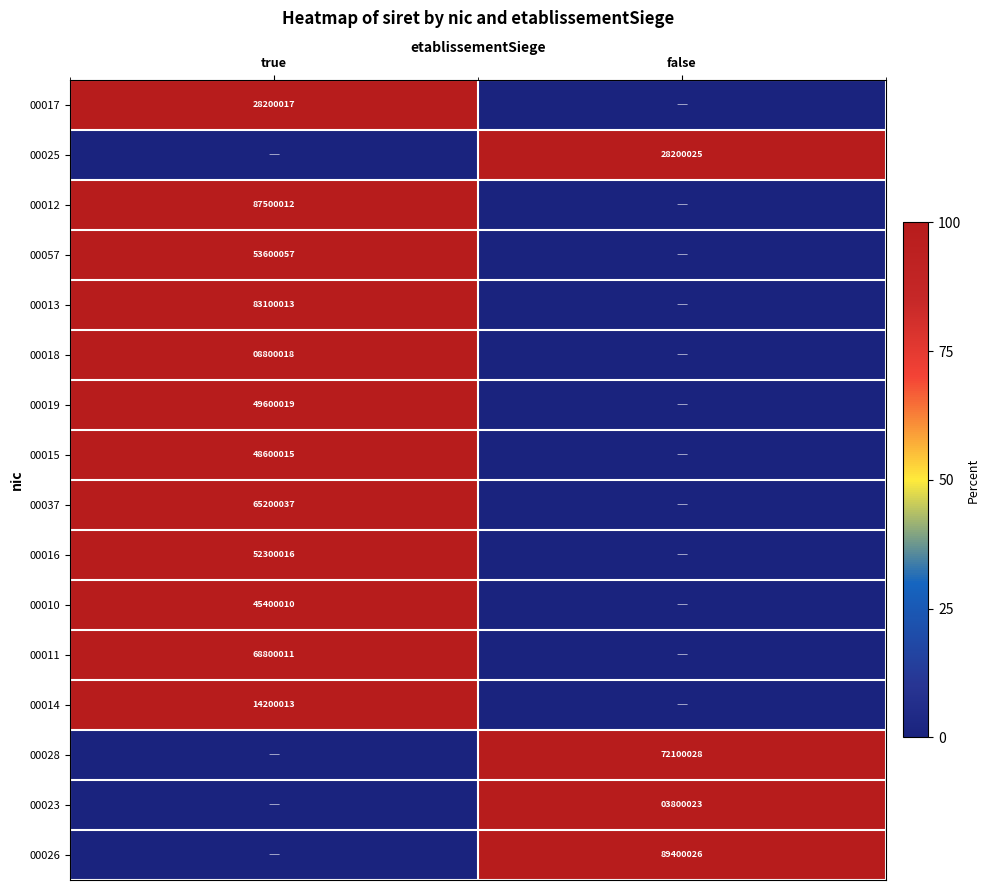

True or false: 00016 has a value of 52300016 at true.

True